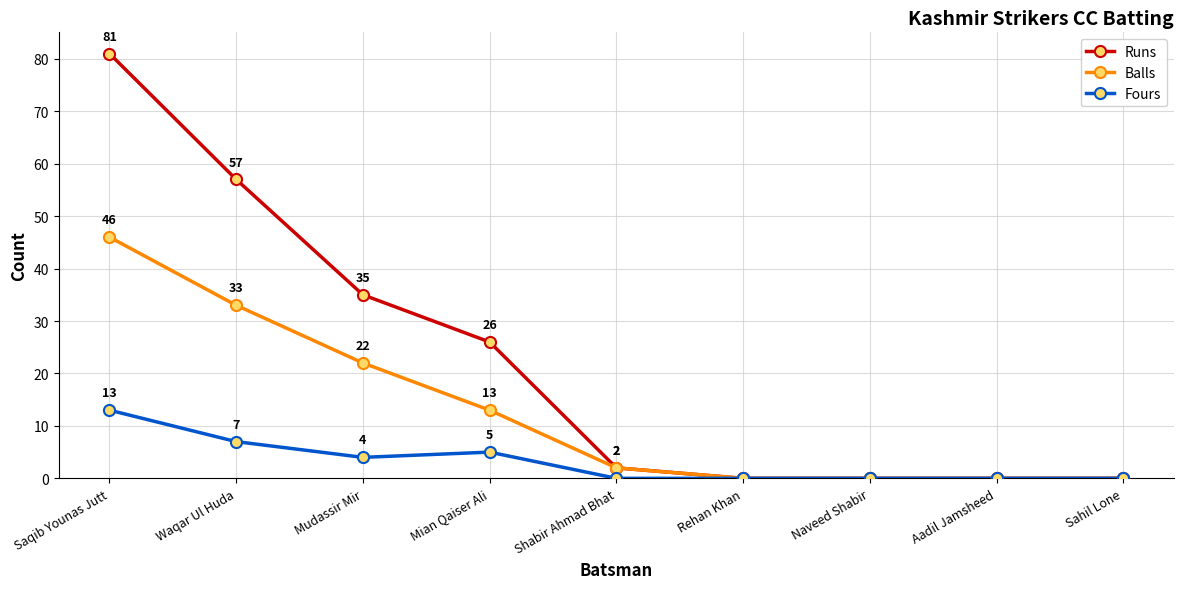

Which category has the highest value across all series?

Saqib Younas Jutt